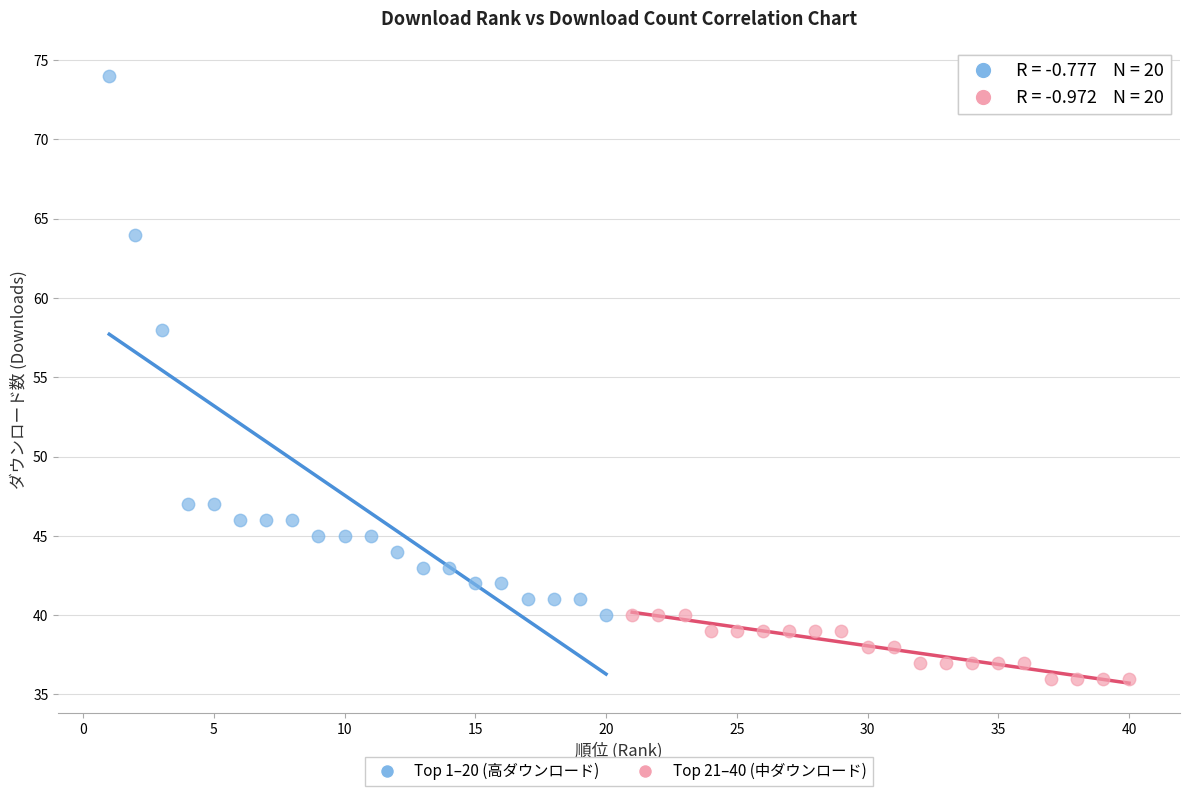

Which series contains the lowest Y value?

Top 21–40 (中ダウンロード)